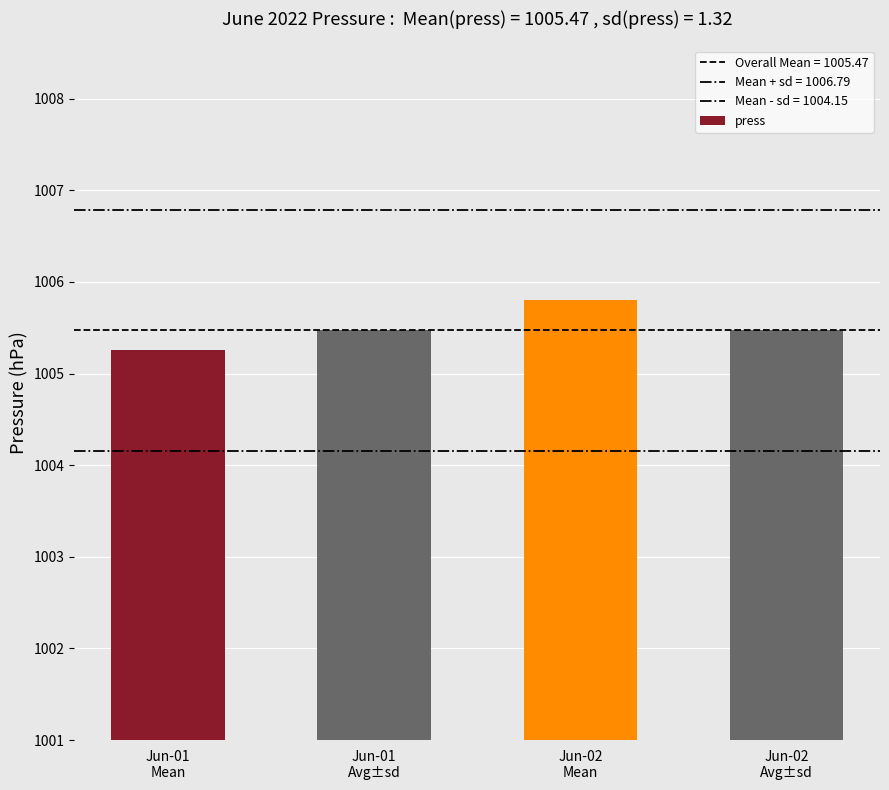

Count the number of data series in this chart.

1